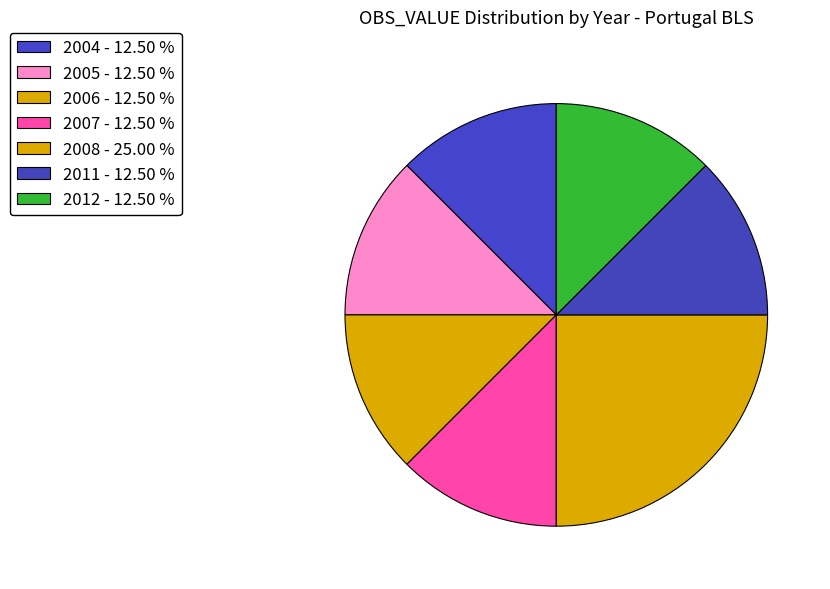

How many segments does this pie chart have?

7